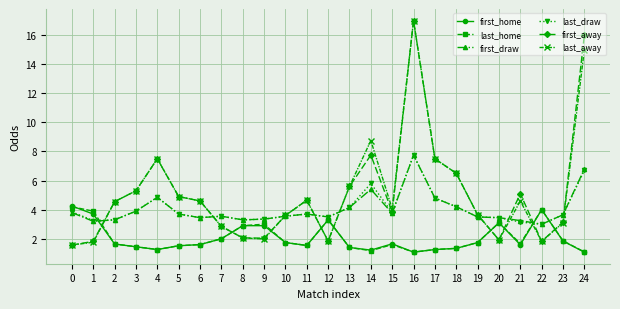

Is it true that first_away equals 3.9 at 15?

True